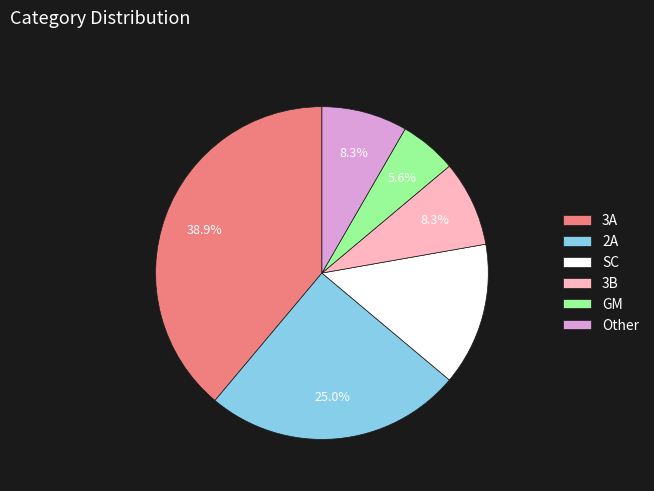

Approximately how many times larger is the value at SC compared to 2A?

0.6